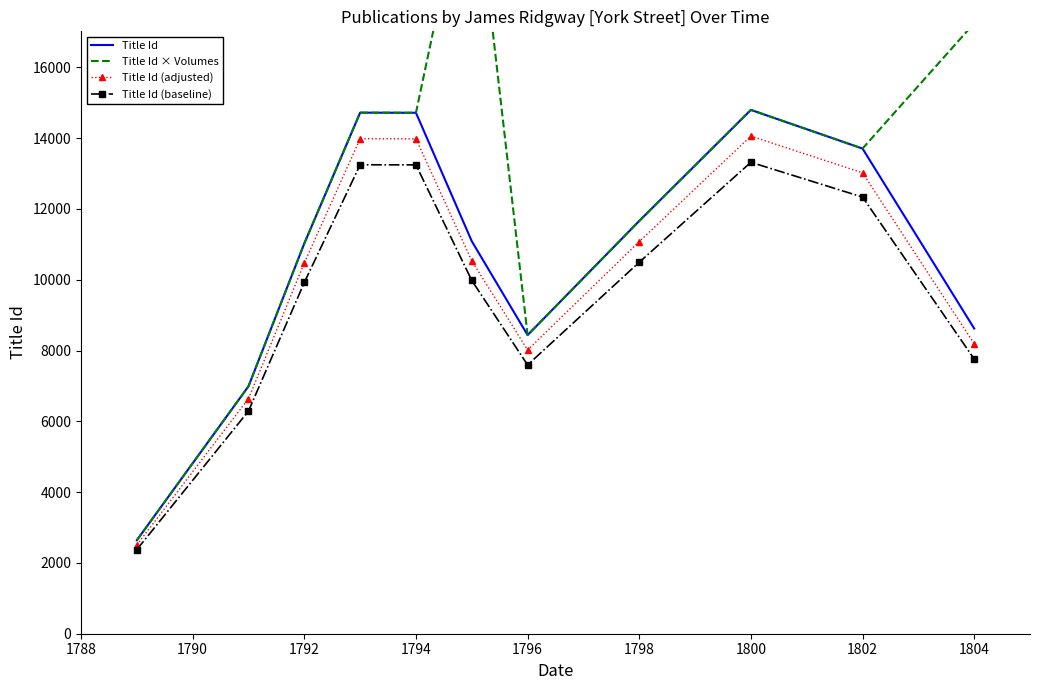

Reading right to left, list all the values displayed in this chart.

Title Id: 8623.0	13706.0	14798.0	11661.0	8437.0	11088.0	14717.0	14720.0	11026.0	6990.0	2641.0
Title Id × Volumes: 17246.0	13706.0	14798.0	11661.0	8437.0	22176.0	14717.0	14720.0	11026.0	6990.0	2641.0
Title Id (adjusted): 8191.8	13020.7	14058.1	11077.9	8015.1	10533.6	13981.1	13984.0	10474.7	6640.5	2508.9
Title Id (baseline): 7760.7	12335.4	13318.2	10494.9	7593.3	9979.2	13245.3	13248.0	9923.4	6291.0	2376.9